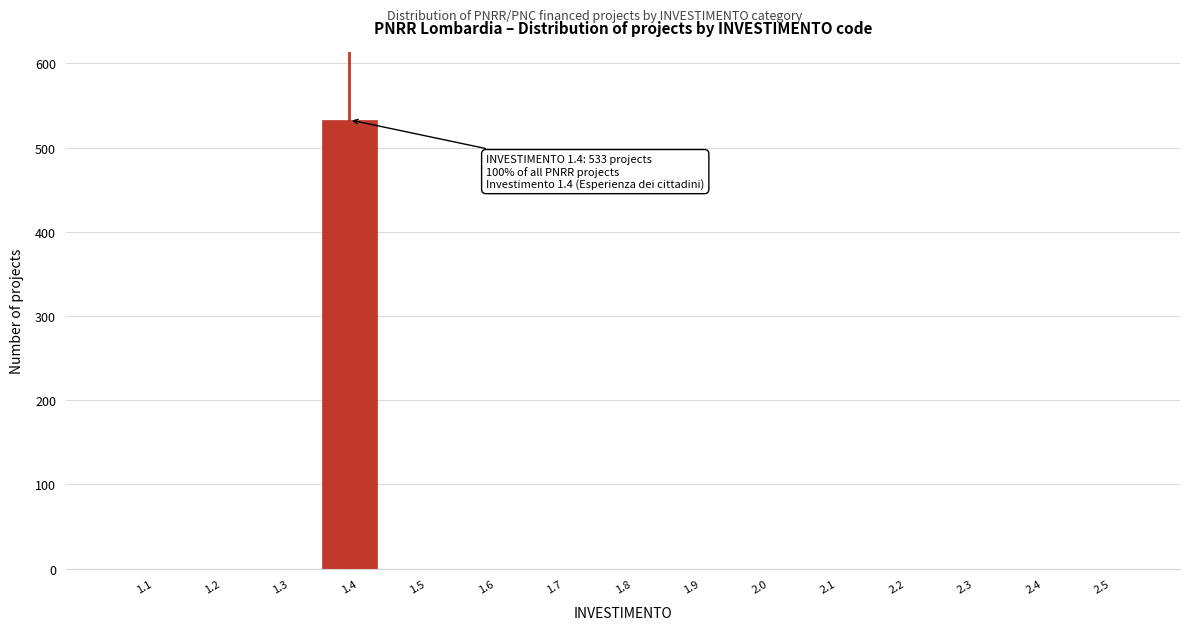

Reading right to left, what are all the values shown in this chart?

2.5=0	2.4=0	2.3=0	2.2=0	2.1=0	2.0=0	1.9=0	1.8=0	1.7=0	1.6=0	1.5=0	1.4=533	1.3=0	1.2=0	1.1=0